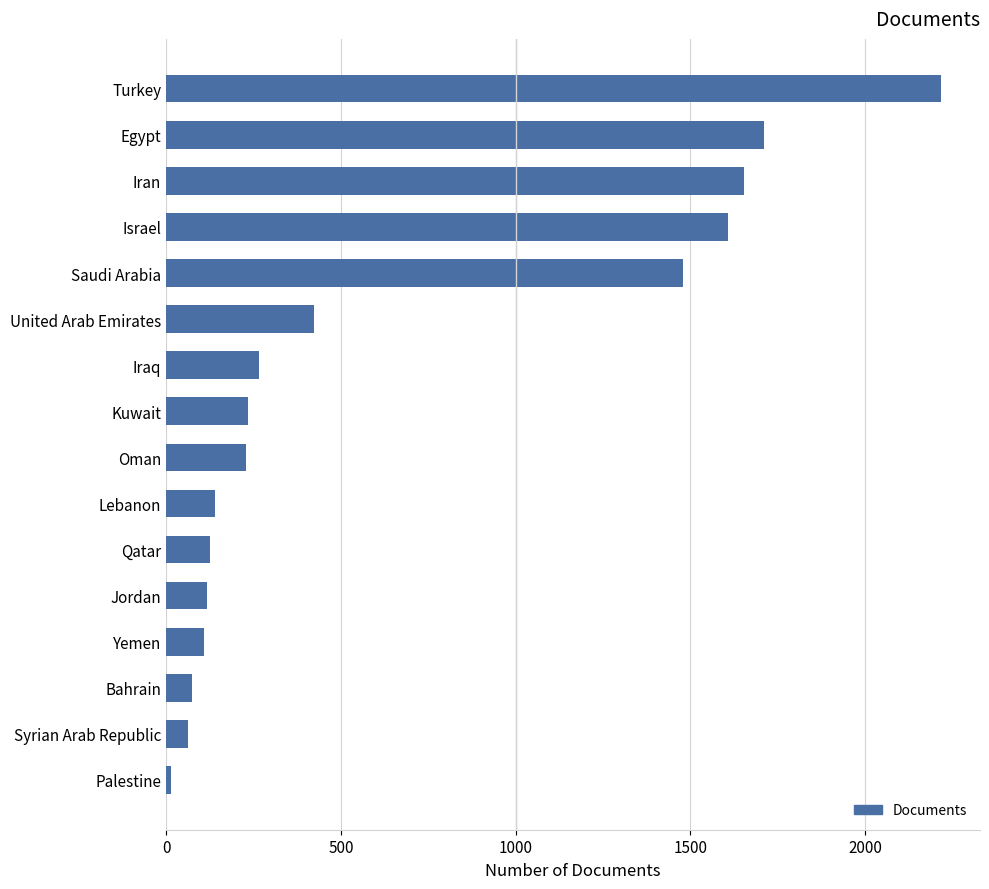

How many categories are shown in the chart?

16